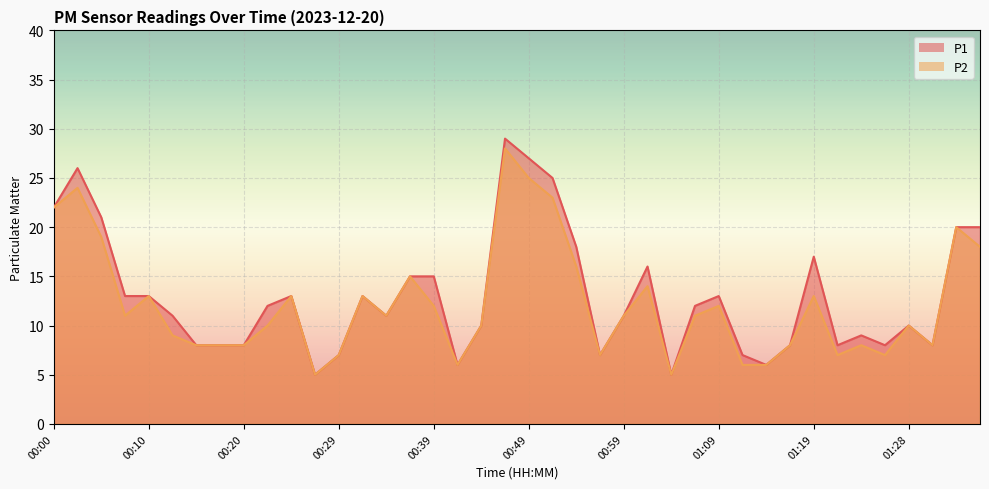

Reading left to right, what are all the values shown in this chart?

P1: 00:00=22	00:02=26	00:05=21	00:07=13	00:10=13	00:12=11	00:15=8	00:17=8	00:20=8	00:22=12	00:25=13	00:27=5	00:29=7	00:32=13	00:34=11	00:37=15	00:39=15	00:42=6	00:44=10	00:47=29	00:49=27	00:52=25	00:54=18	00:56=7	00:59=11	01:01=16	01:04=5	01:06=12	01:09=13	01:11=7	01:14=6	01:16=8	01:19=17	01:21=8	01:23=9	01:26=8	01:28=10	01:31=8	01:33=20	01:36=20
P2: 00:00=22	00:02=24	00:05=19	00:07=11	00:10=13	00:12=9	00:15=8	00:17=8	00:20=8	00:22=10	00:25=13	00:27=5	00:29=7	00:32=13	00:34=11	00:37=15	00:39=12	00:42=6	00:44=10	00:47=28	00:49=25	00:52=23	00:54=16	00:56=7	00:59=11	01:01=14	01:04=5	01:06=11	01:09=12	01:11=6	01:14=6	01:16=8	01:19=13	01:21=7	01:23=8	01:26=7	01:28=10	01:31=8	01:33=20	01:36=18